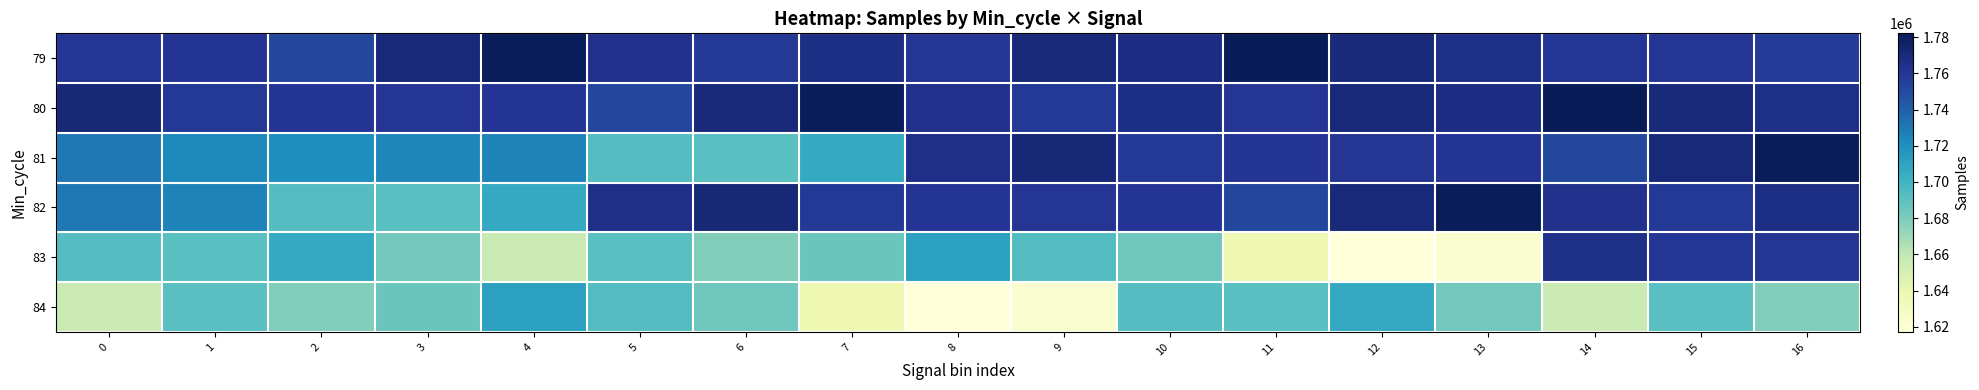

What is the total value across all series at 2?

10312355